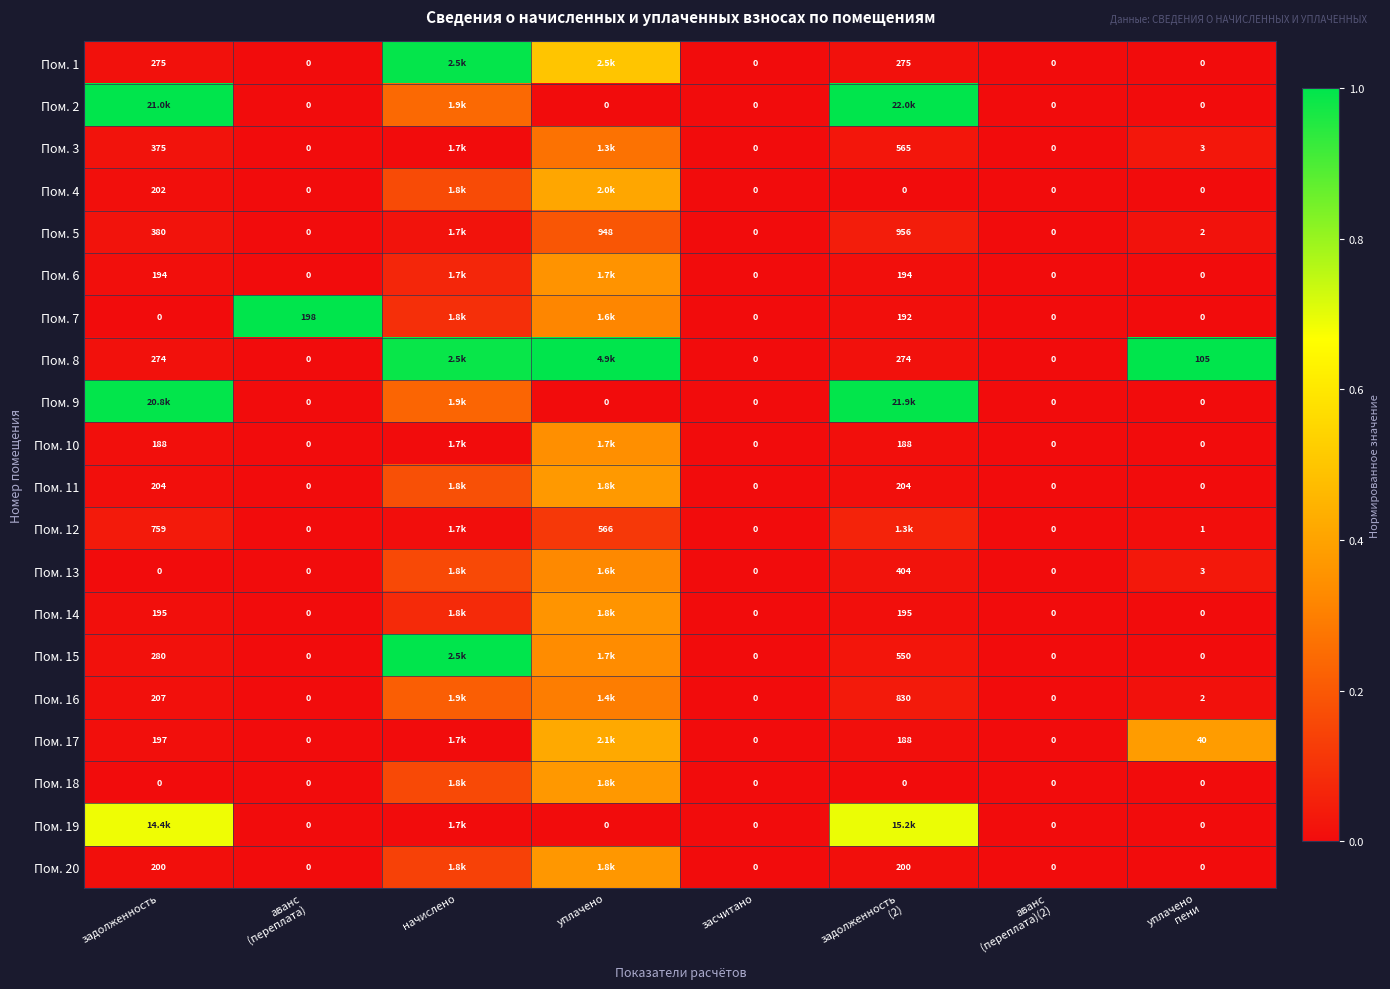

Count the number of categories in the chart.

8